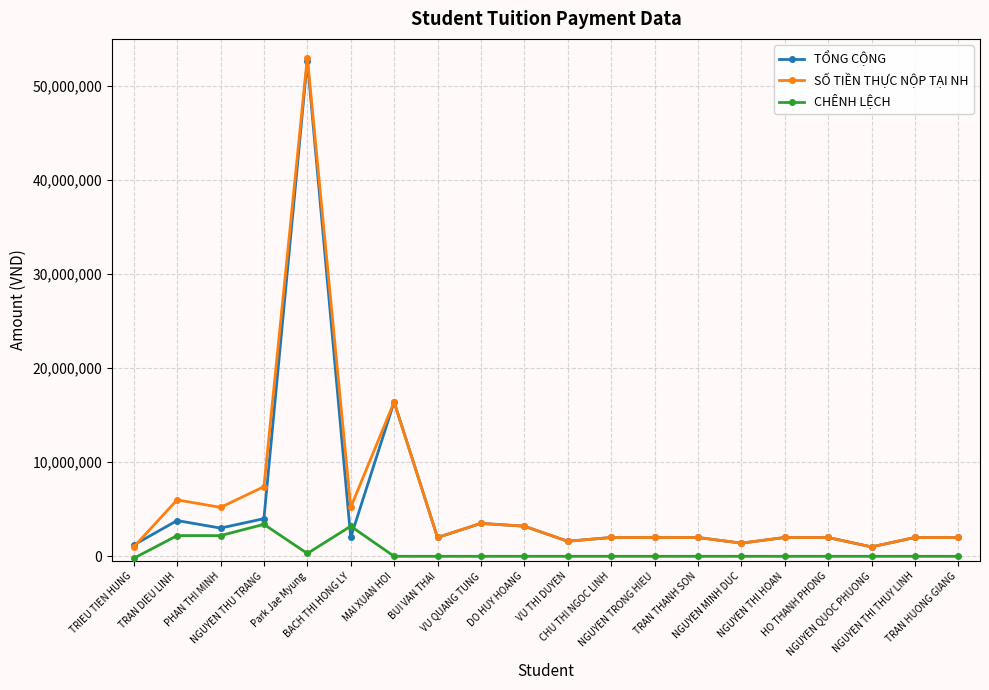

Which series ends up on top after the final intersection of CHÊNH LỆCH and TỔNG CỘNG?

TỔNG CỘNG